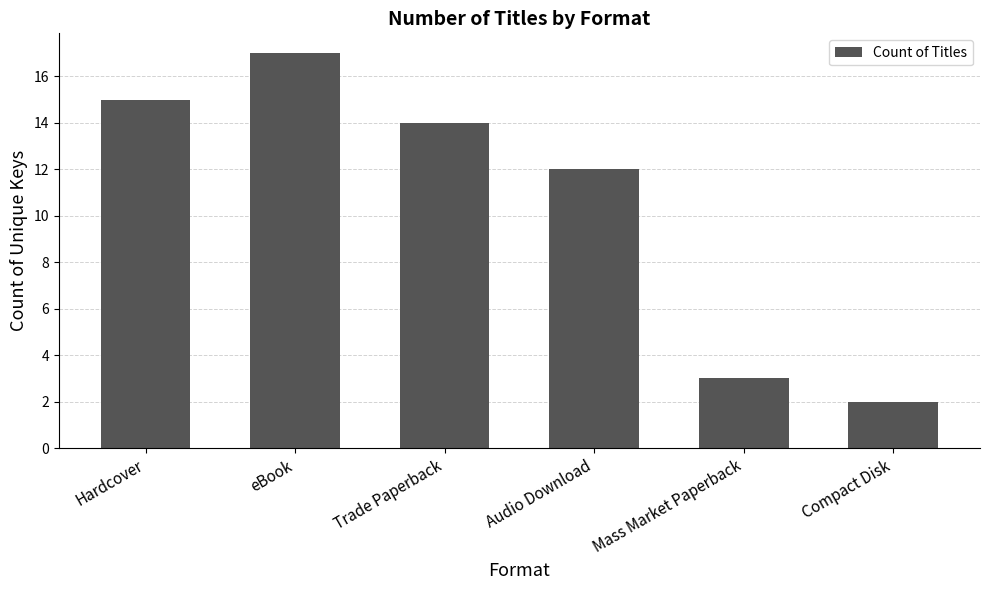

Rank the categories by value from highest to lowest.

eBook, Hardcover, Trade Paperback, Audio Download, Mass Market Paperback, Compact Disk